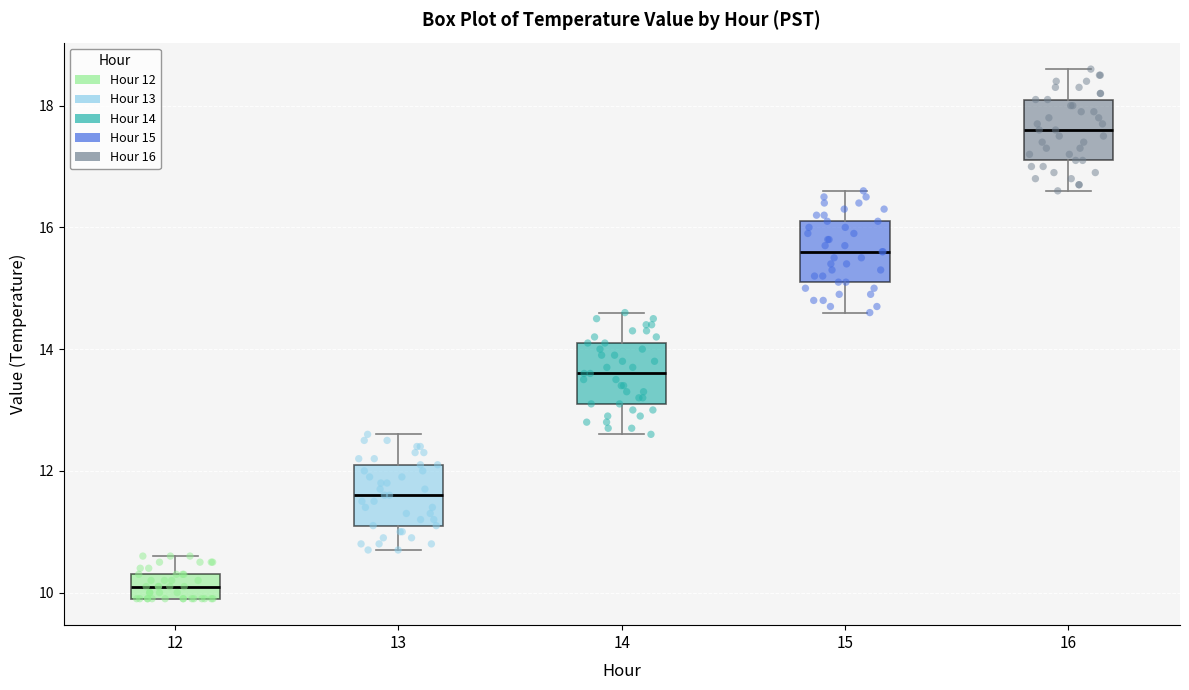

Reading left to right, transcribe this box plot: for each box, give where its median line is, the range the box spans, and where its two whiskers end, as read against the y-axis. The values are not printed on the chart, so give them approximately, as read against the axis.

12: median 10.2, box 10.0 to 10.4, whiskers 10.0 to 10.6
13: median 11.6, box 11.2 to 12.2, whiskers 10.8 to 12.6
14: median 13.6, box 13.2 to 14.2, whiskers 12.6 to 14.6
15: median 15.6, box 15.2 to 16.2, whiskers 14.6 to 16.6
16: median 17.6, box 17.2 to 18.2, whiskers 16.6 to 18.6